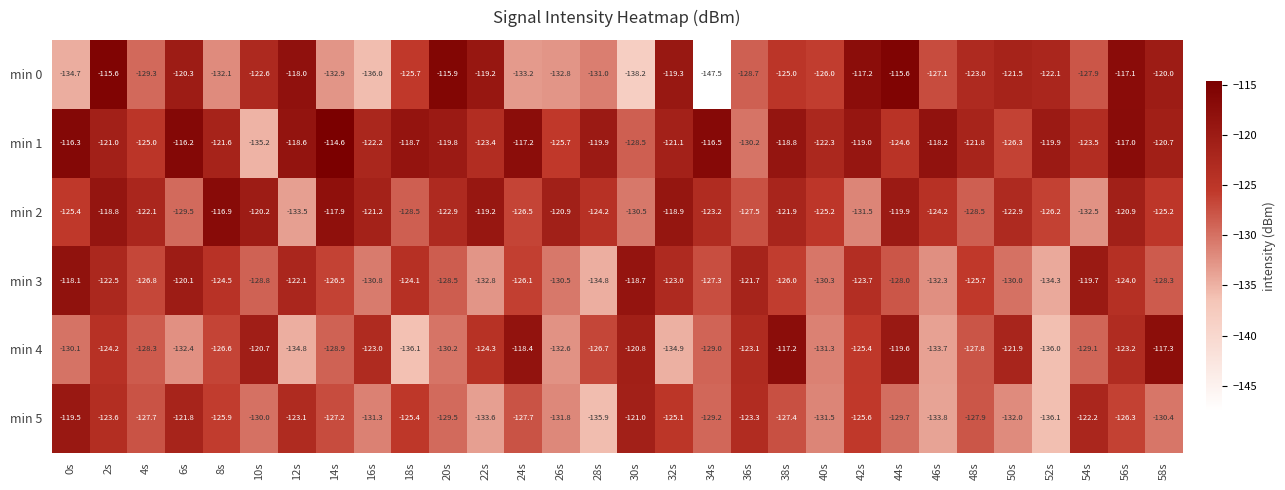

At which label does min 3 first exceed -126?

0s